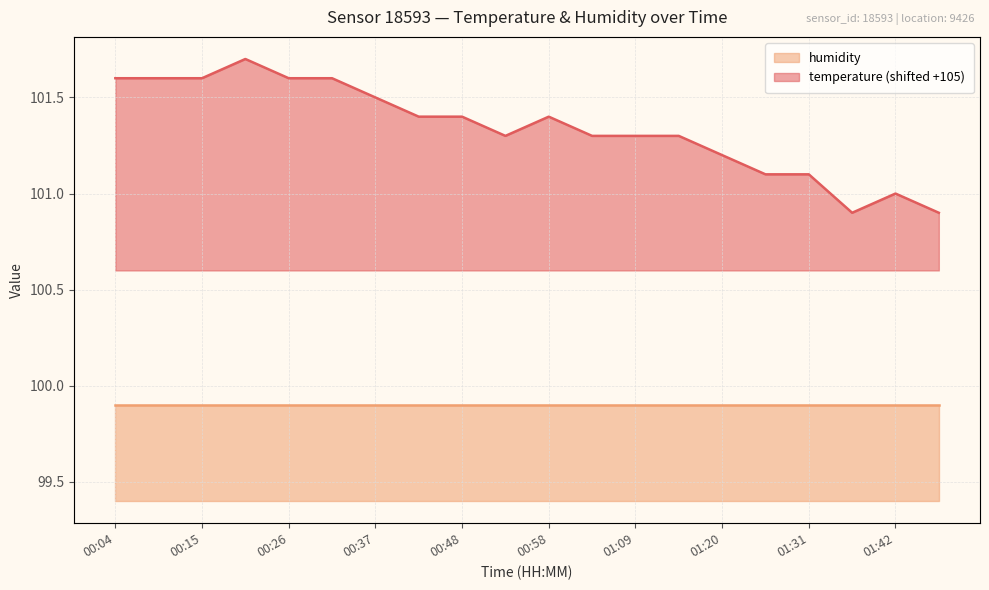

Does the chart display data point markers on the line(s)?

No